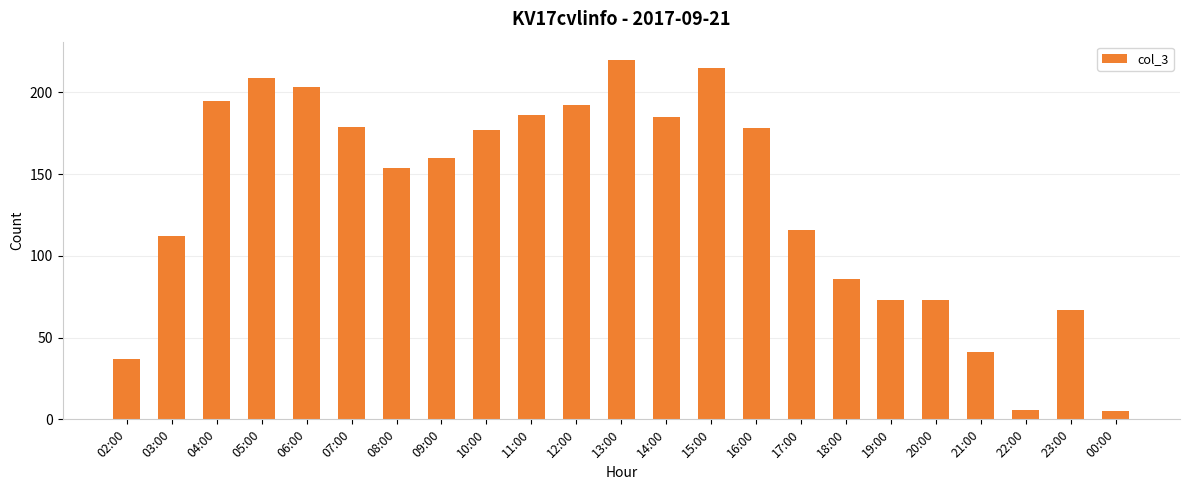

Read the value at 08:00, to the nearest 5.

155